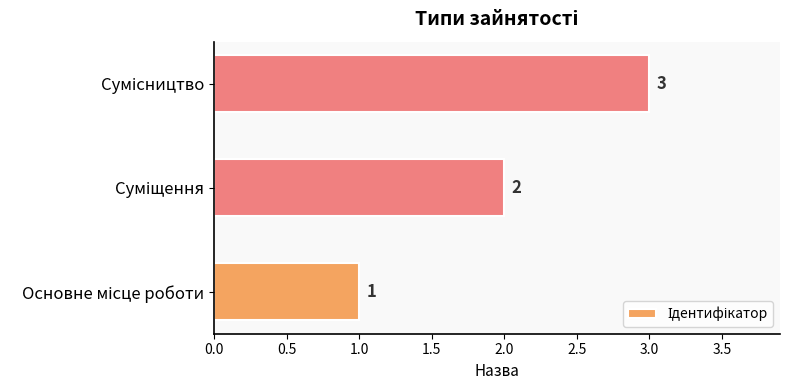

What is the smallest value displayed?

1